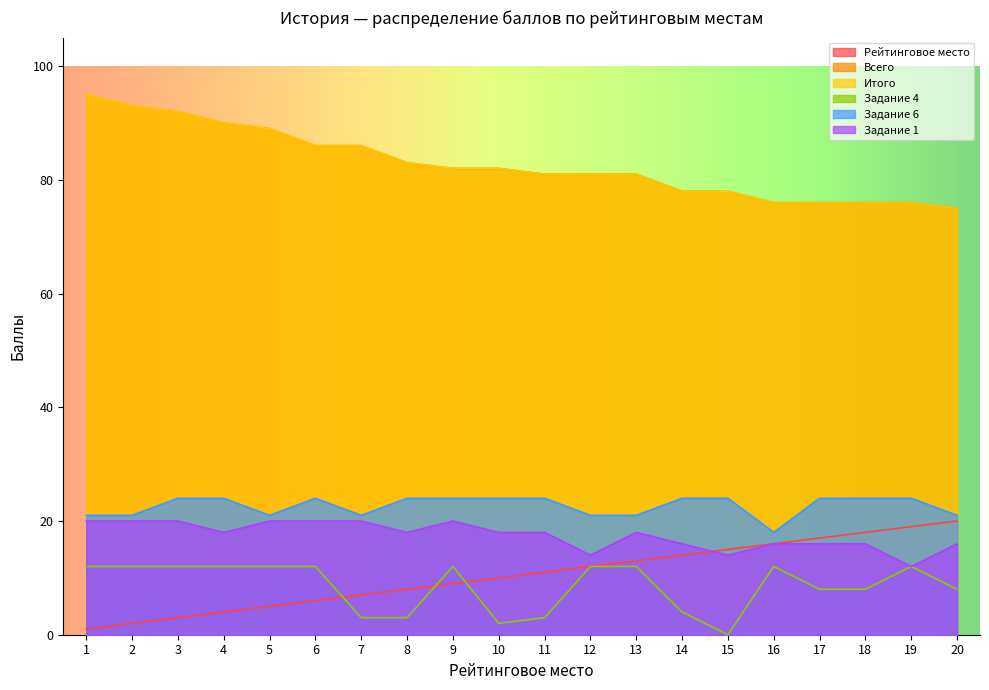

The Задание 6 series shows 21 at 2. True or false?

True